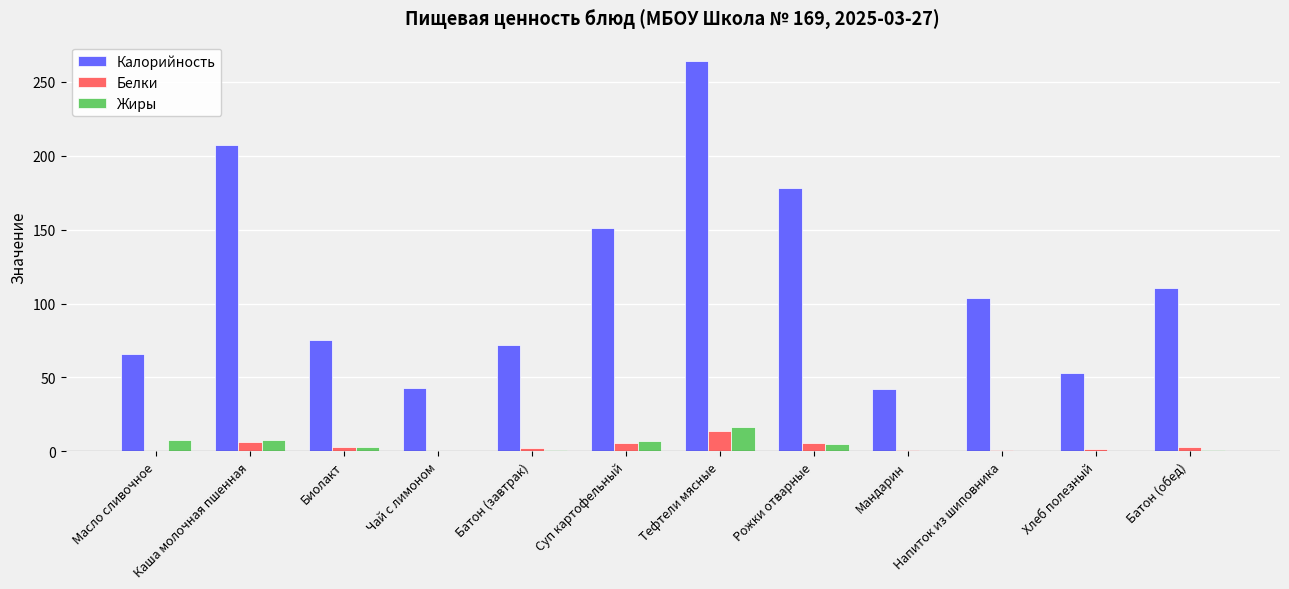

The value of Жиры at Рожки отварные is 4.9. True or false?

True